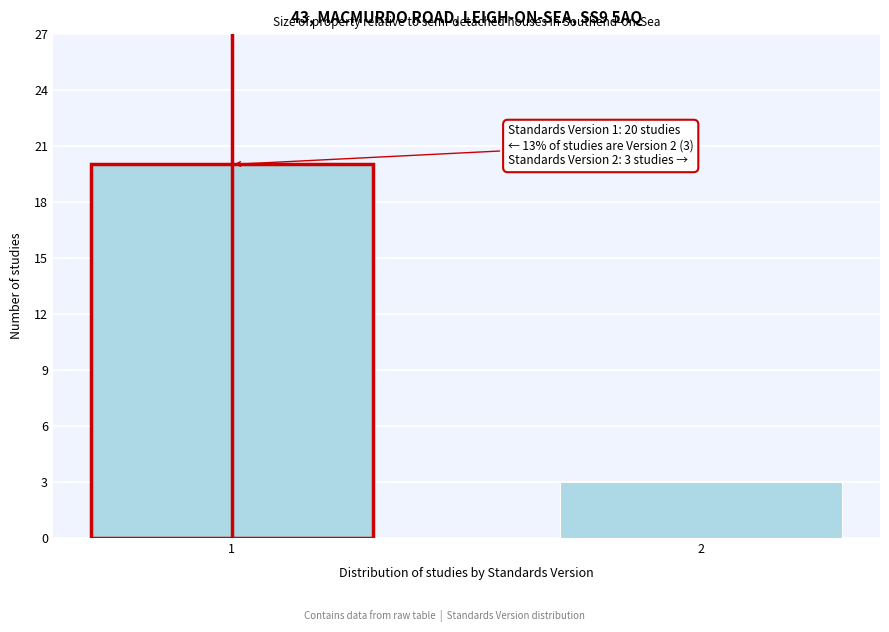

Reading right to left, extract all data points from this chart.

3	20